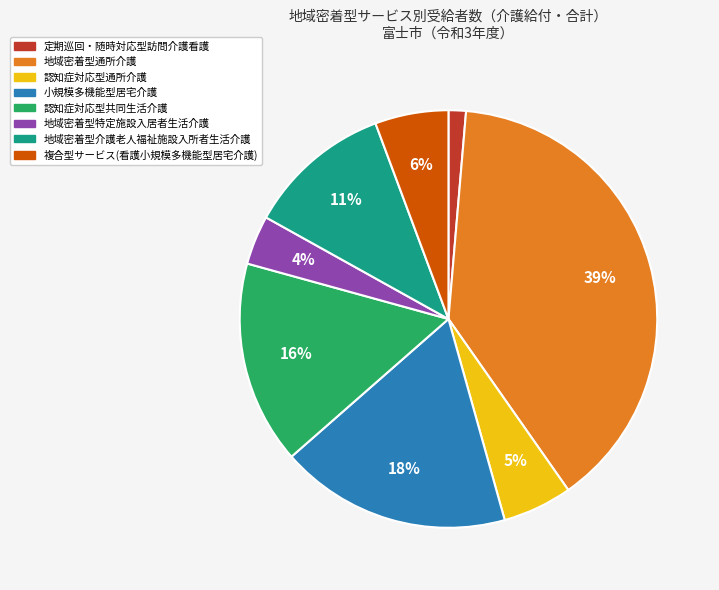

Is 地域密着型介護老人福祉施設入所者生活介護 the majority of the pie?

No